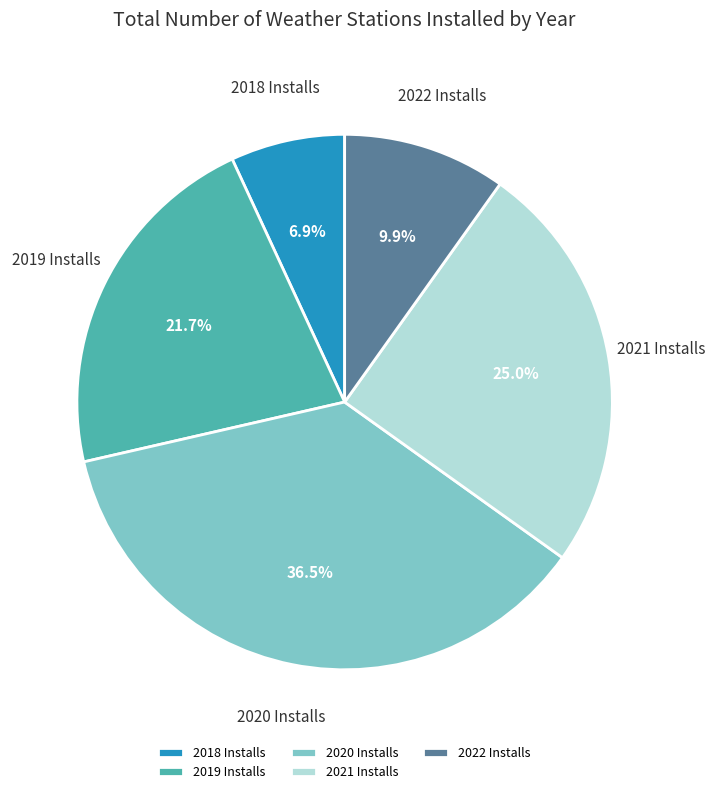

To the nearest percent, what is the combined percentage of 2021 Installs and 2022 Installs?

35%